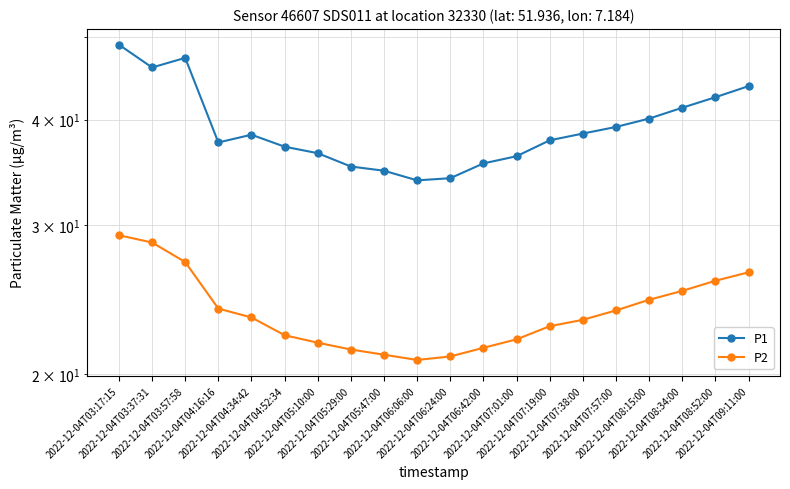

The P1 series shows 18.7 at 2022-12-04T04:52:34. True or false?

False